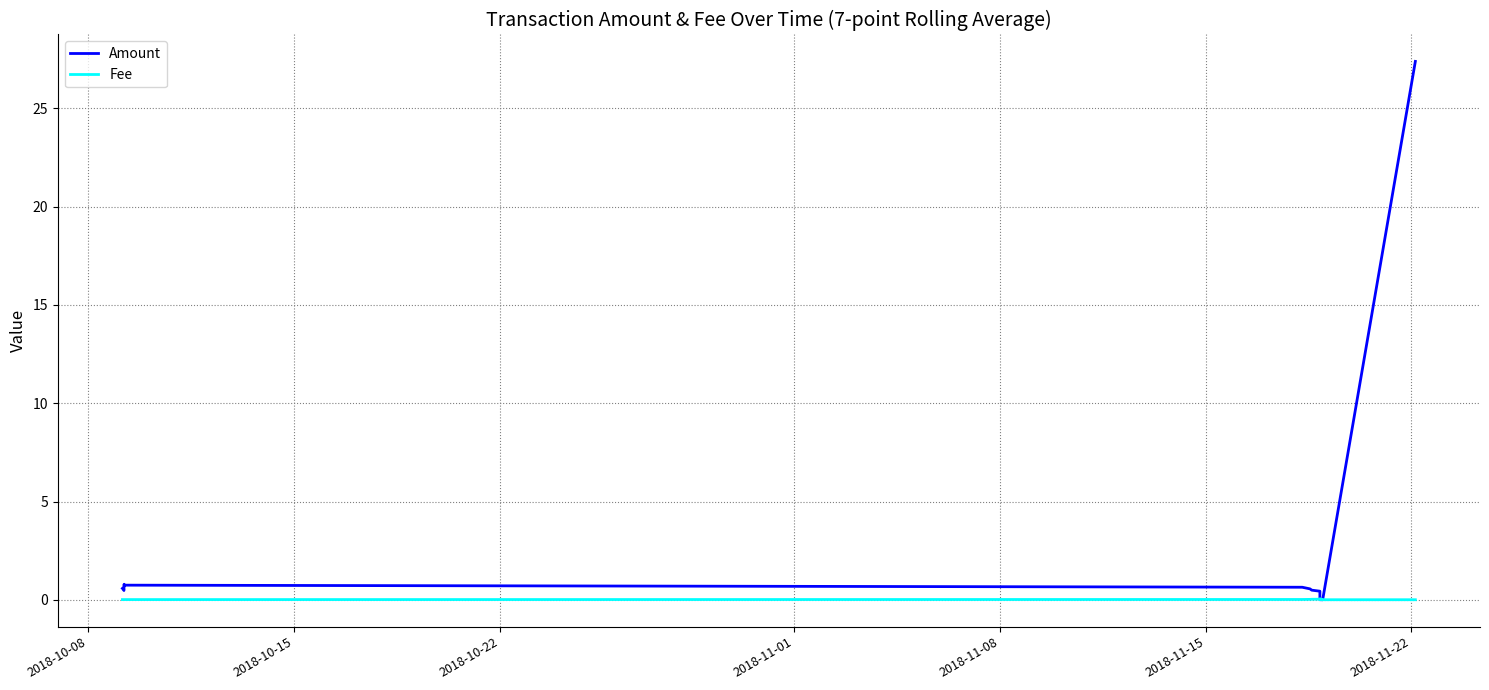

What are all the series names shown in the legend?

Amount, Fee